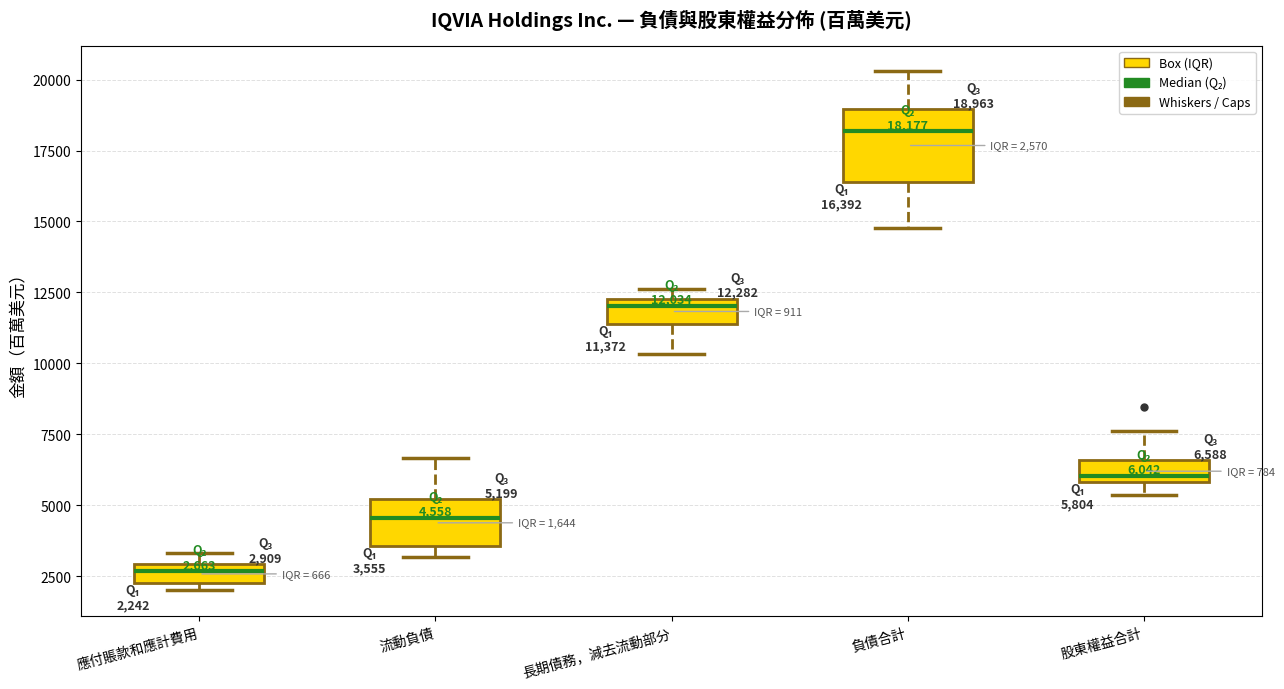

Which box is the tallest, from its lower edge to its upper edge?

負債合計